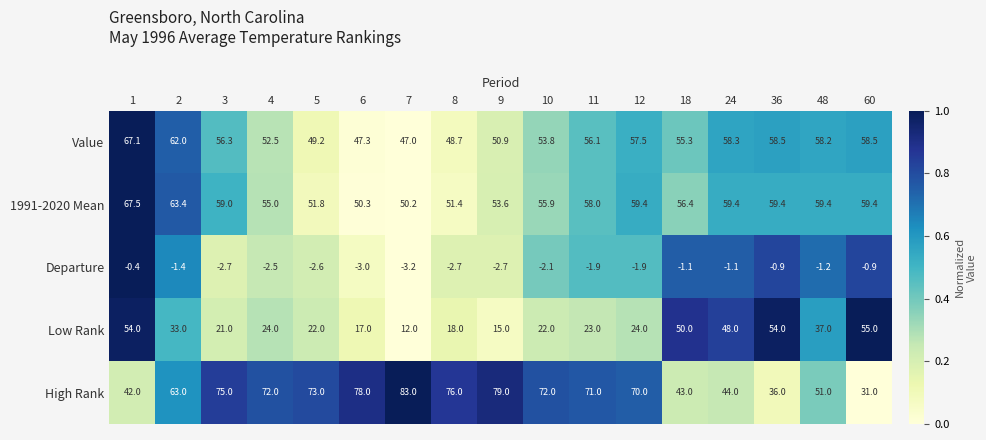

What is the lowest value of the Value series?

47.0